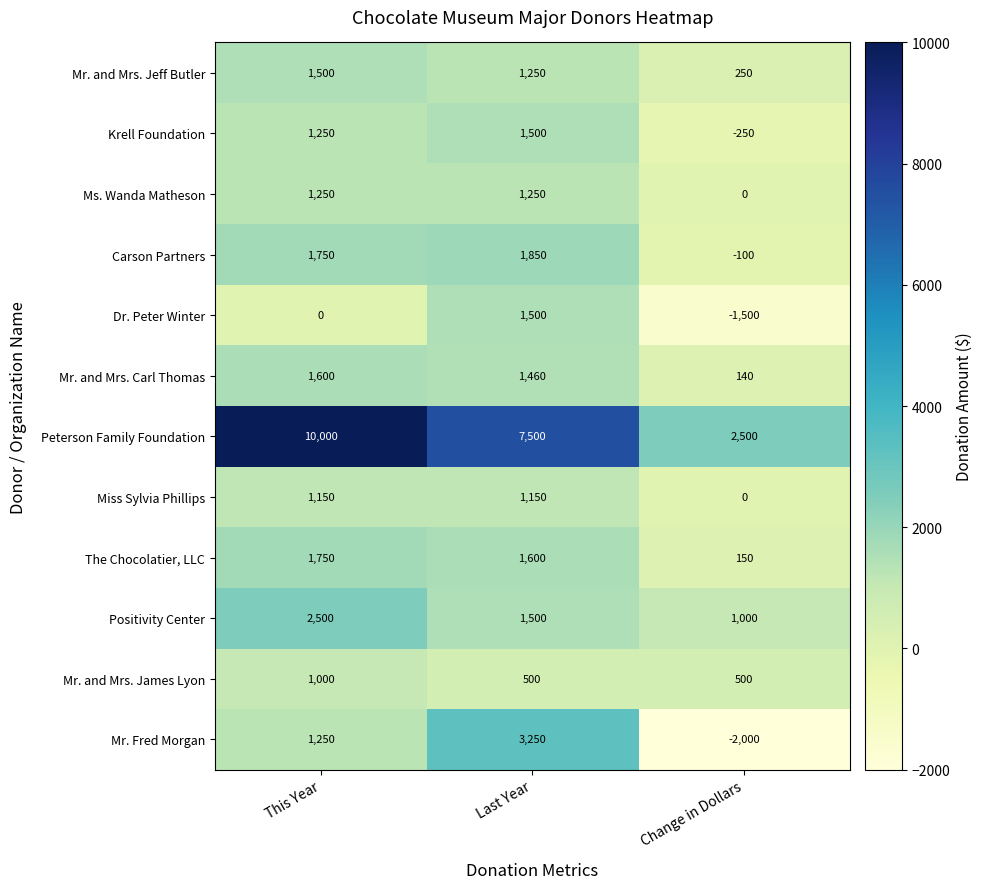

Is it true that Carson Partners equals 3140 at This Year?

False